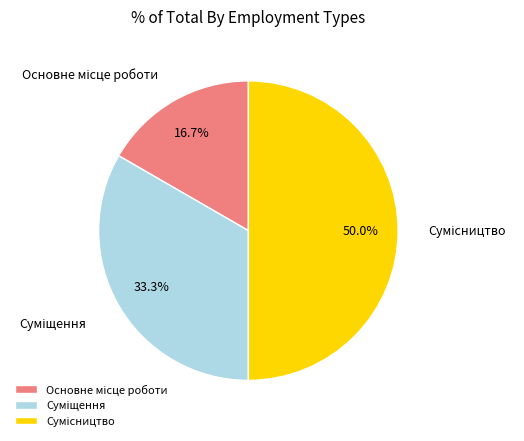

How many slices are in this pie chart?

3